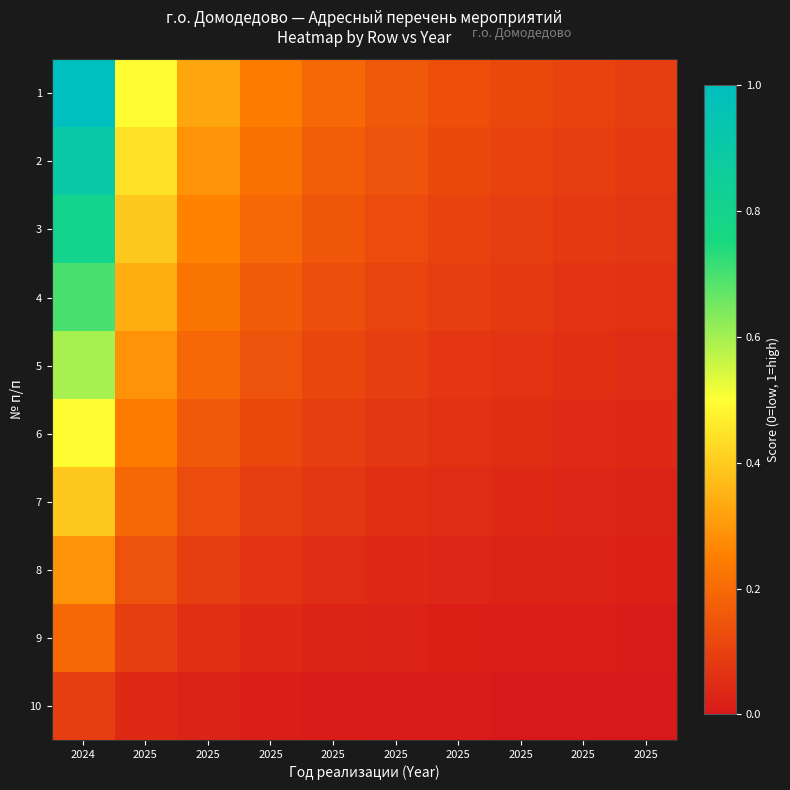

Which category has the lowest value across all series?

2025